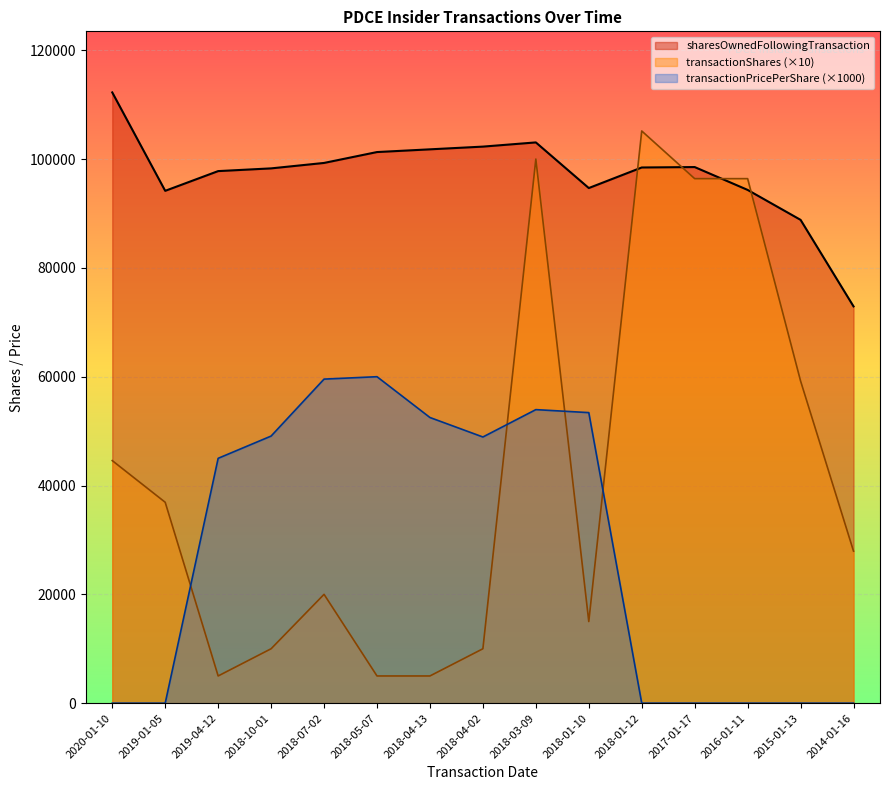

How many intersections are there between transactionShares and sharesOwnedFollowingTransaction?

4